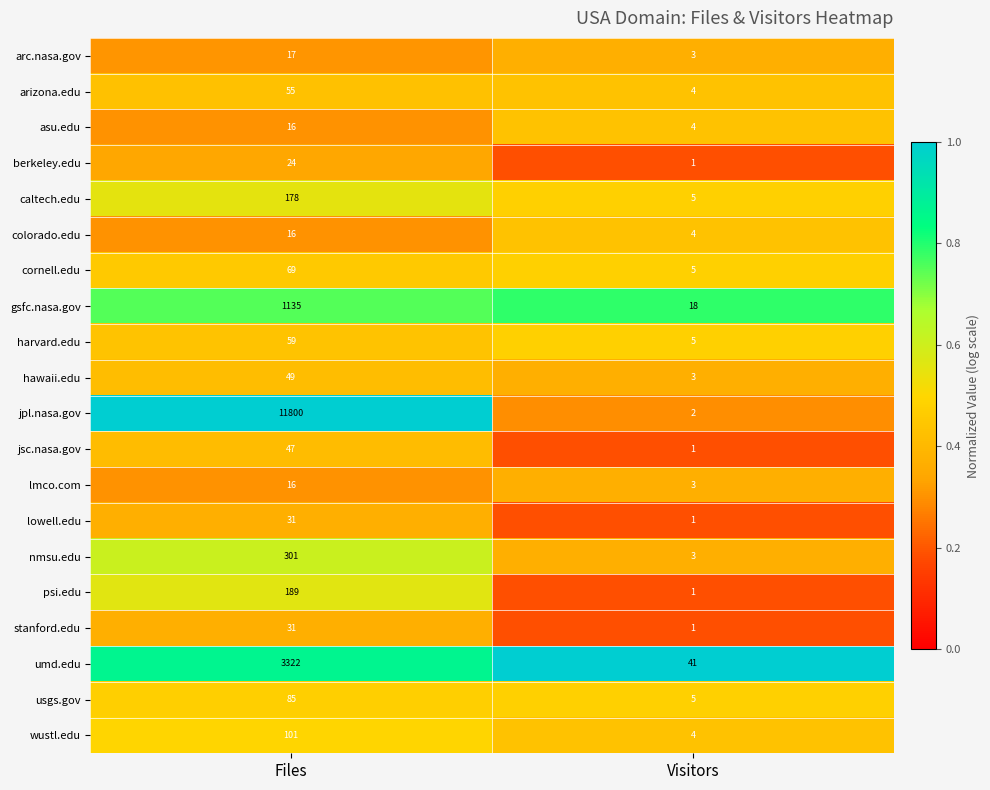

What is the spread (max minus min) of values at Files?

11784